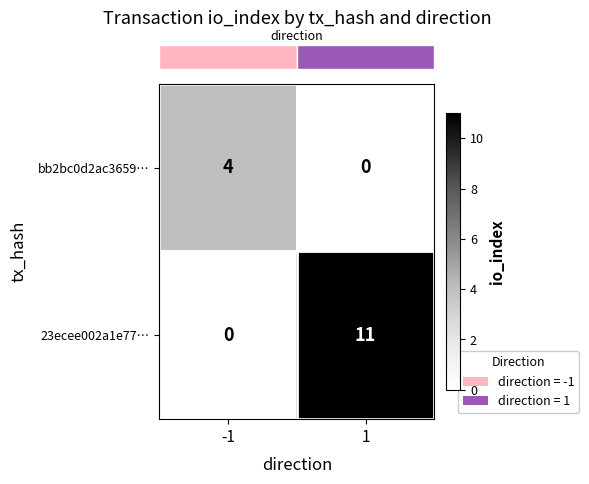

Which series changed the most between -1 and 1?

23ecee002a1e77…